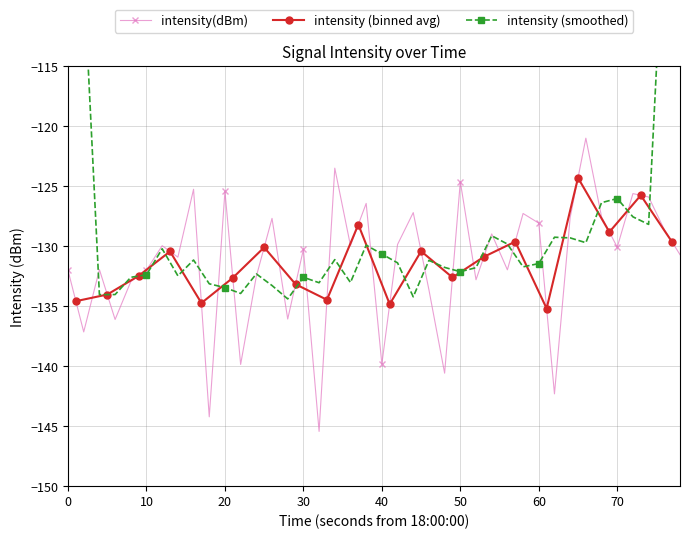

True or false: there are more than 1 points higher than both neighbors.

True